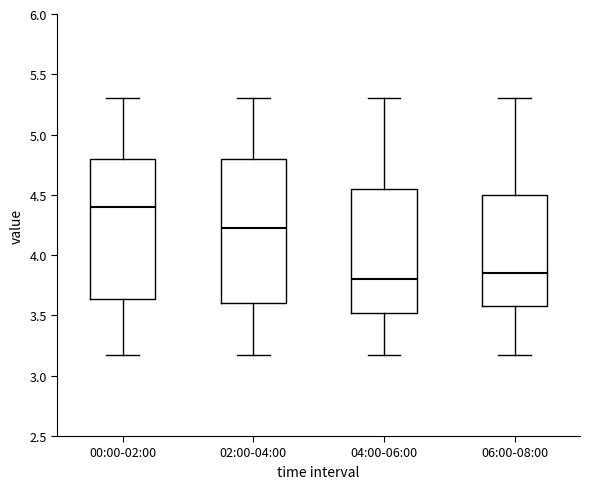

Where does the lower whisker of the box for 02:00-04:00 end on the y-axis? The values are not printed on the chart, so give them approximately, as read against the axis.

3.15